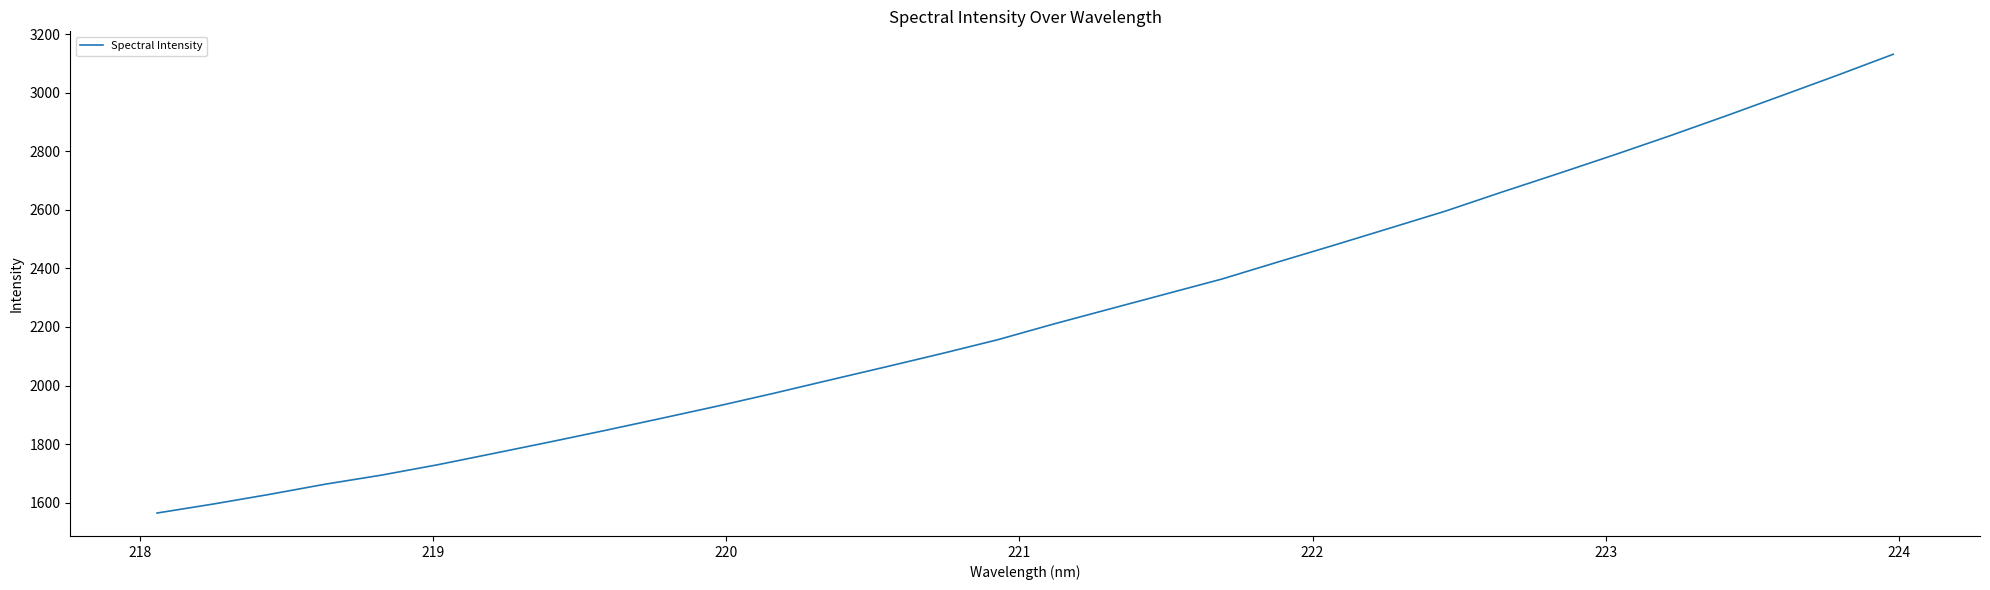

What is the difference between the maximum and minimum values?

1566.1